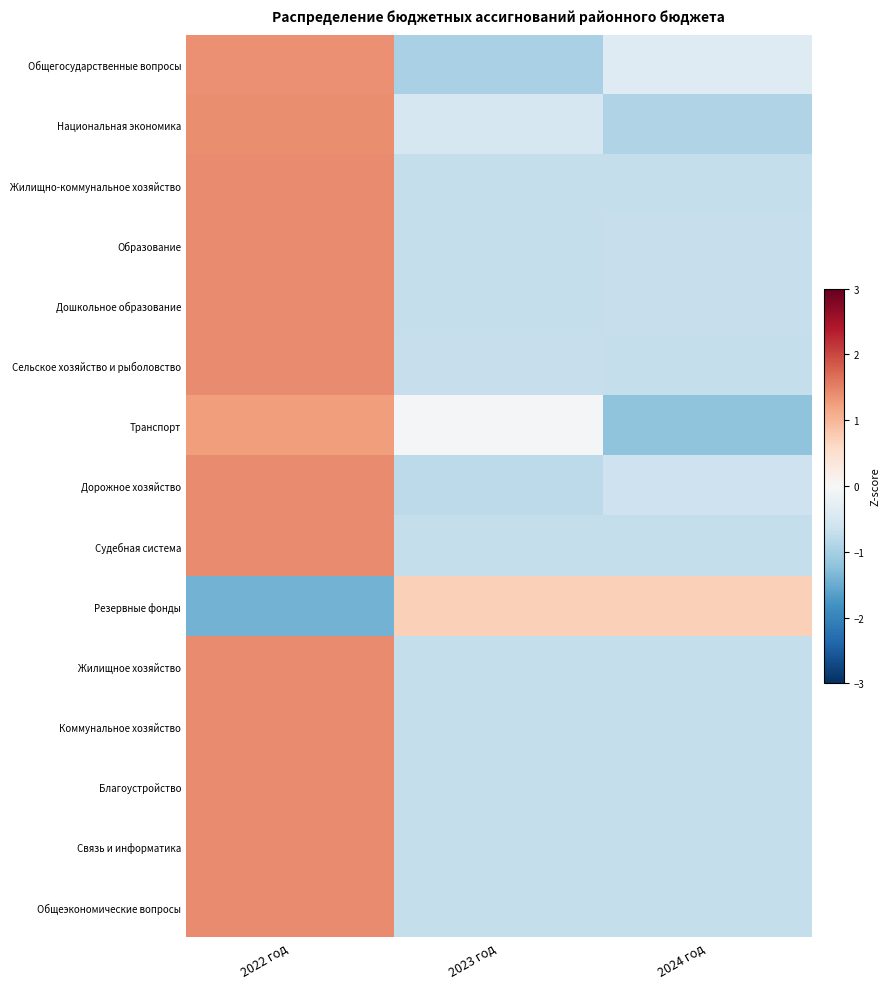

At 2022 год, list the series in order from largest to smallest.

Жилищно-коммунальное хозяйство, Жилищное хозяйство, Коммунальное хозяйство, Связь и информатика, Общеэкономические вопросы, Благоустройство, Судебная система, Дошкольное образование, Образование, Сельское хозяйство и рыболовство, Дорожное хозяйство, Национальная экономика, Общегосударственные вопросы, Транспорт, Резервные фонды